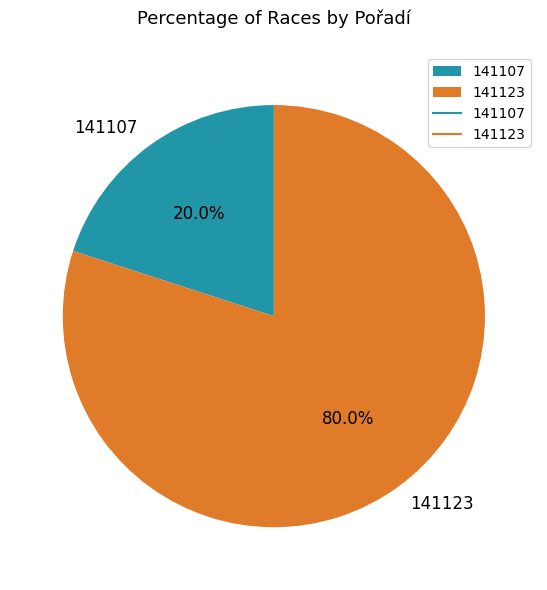

What percentage is the 141123 slice, to the nearest percent?

80%